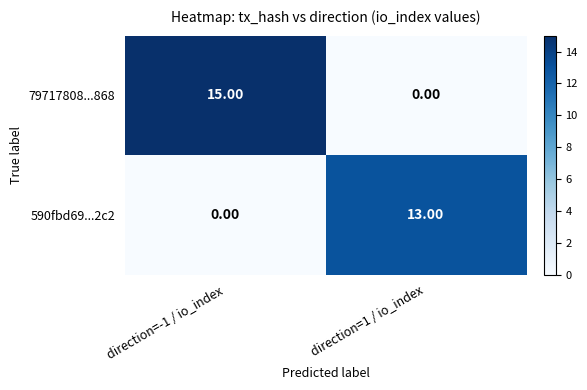

What is the difference between the 79717808...868 values at direction=-1 / io_index and direction=1 / io_index?

15